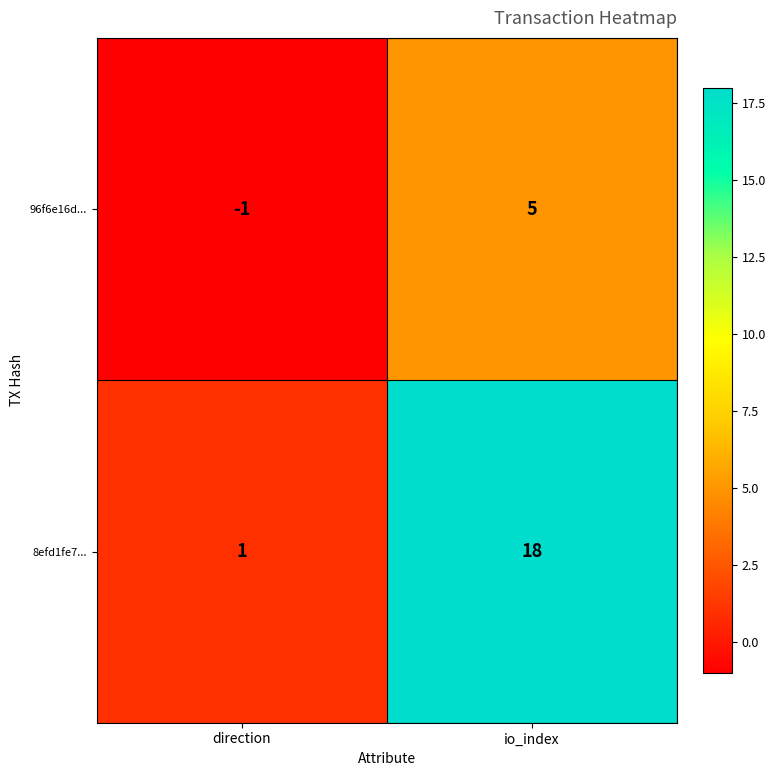

Which series changed the most between direction and io_index?

8efd1fe7...